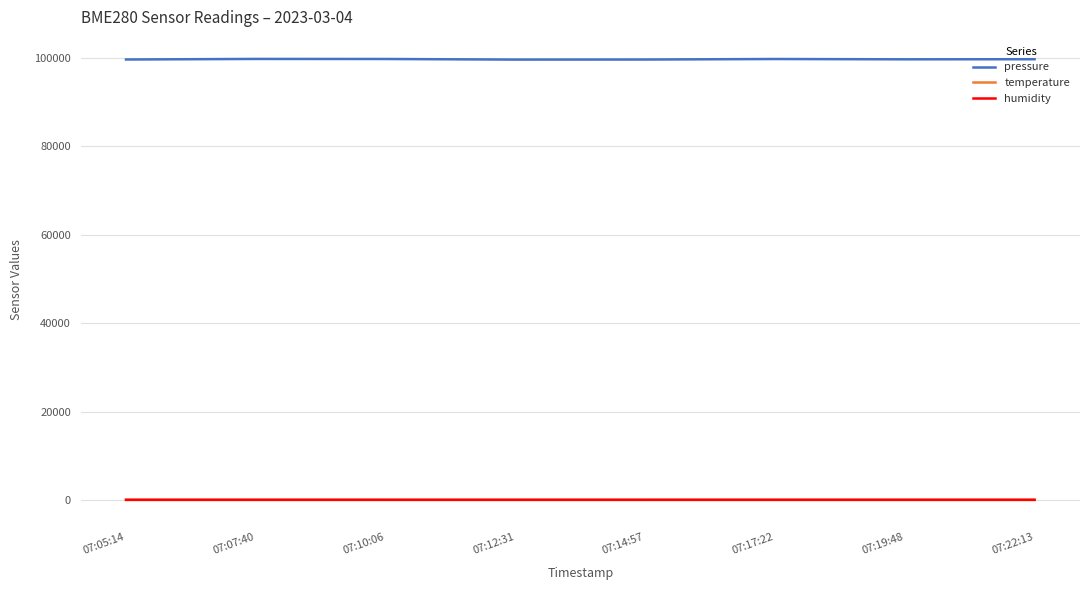

Which series has the largest range (max minus min)?

pressure